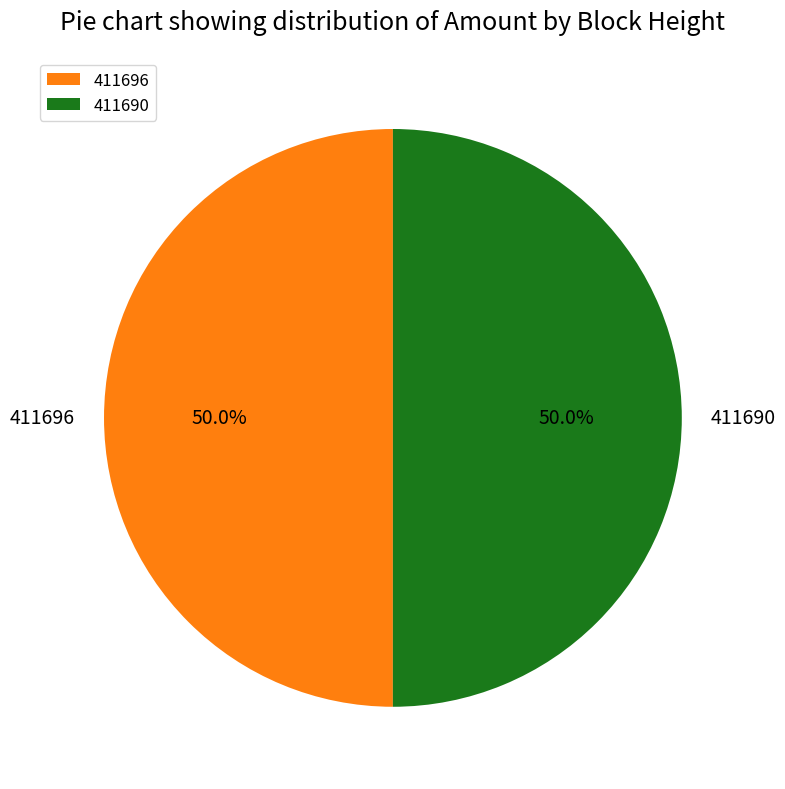

To the nearest percent, what portion does 411690 represent?

50%